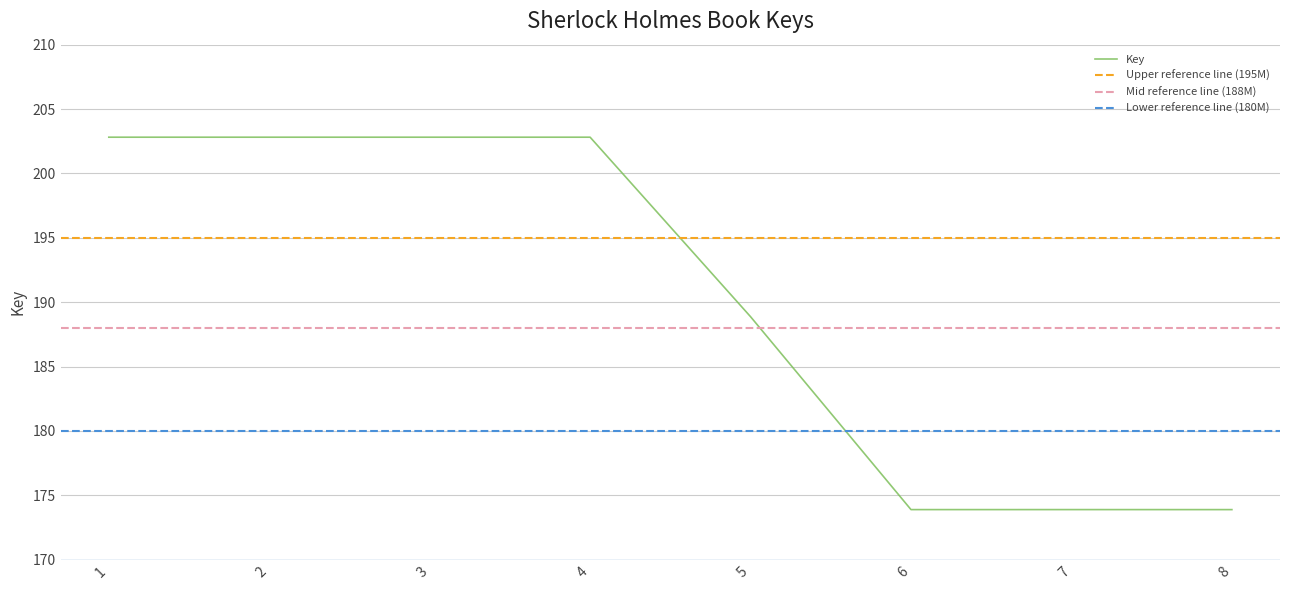

Rank the categories by value from lowest to highest.

8, 6, 7, 5, 1, 2, 3, 4